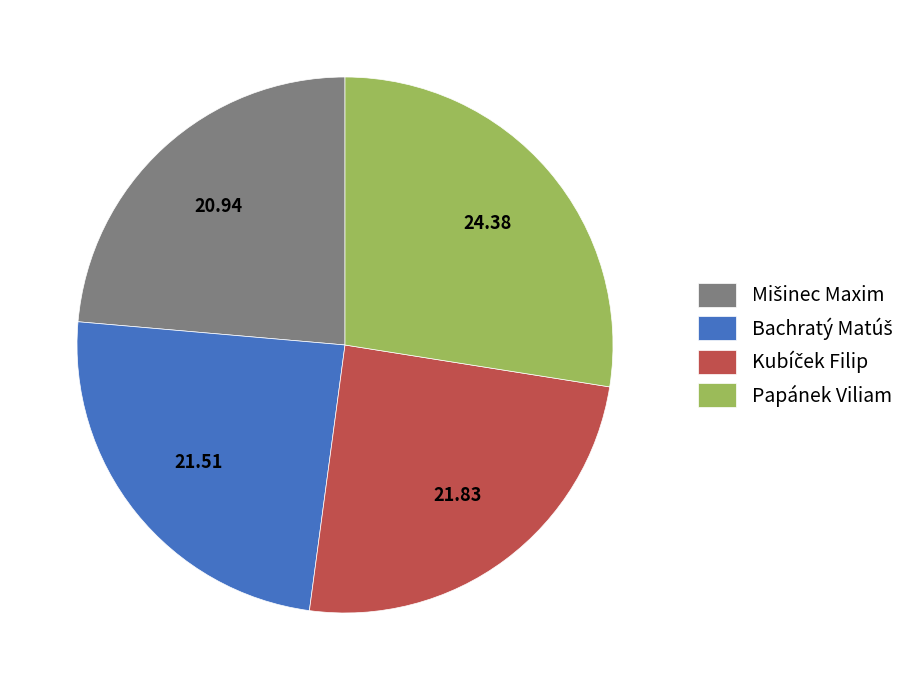

Is there a majority slice in this chart?

No